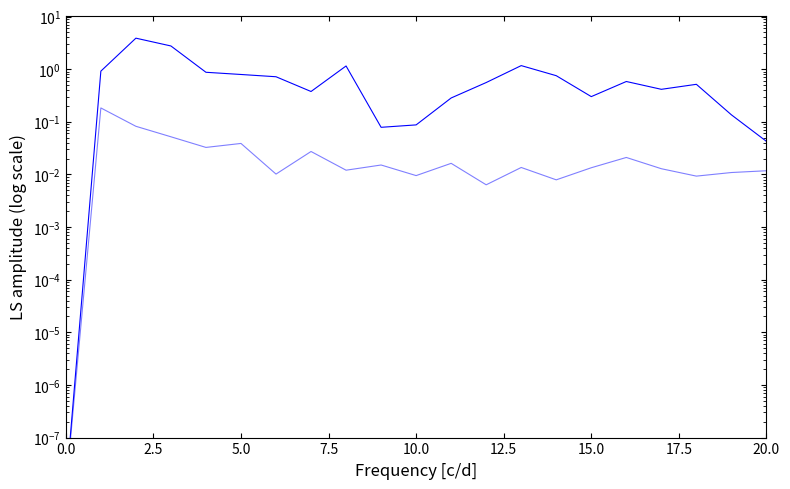

What is the label of the 7th point from the right?

14